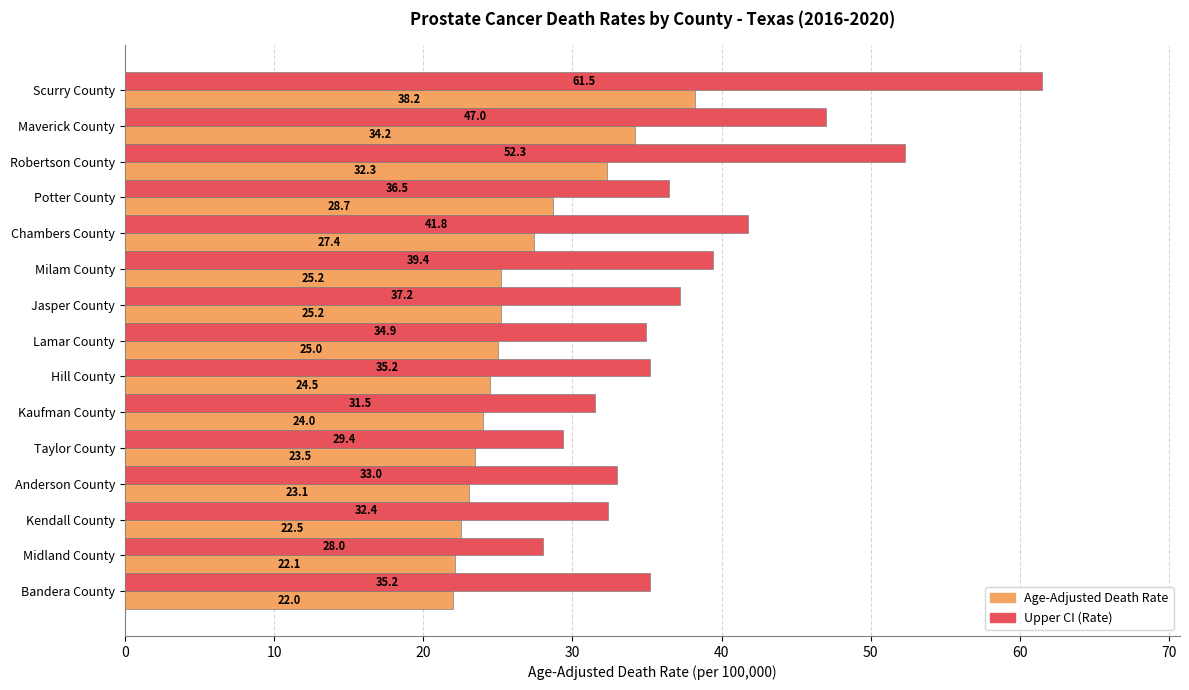

What is the average value of the Upper CI (Rate) series?

38.4